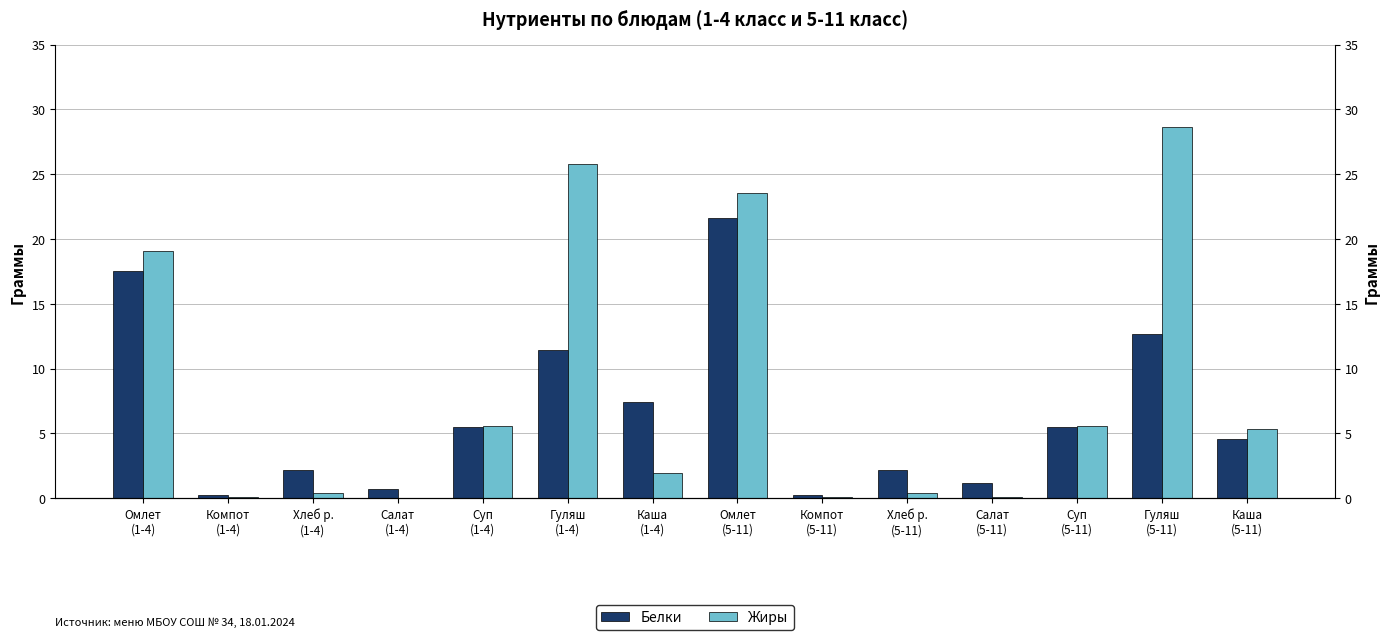

What is the value of the Жиры bar at the 2nd from the left?

0.1